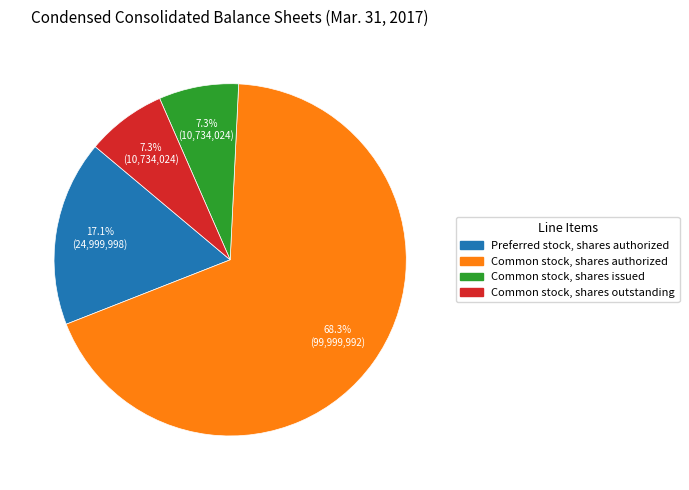

How many slices are in this pie chart?

4